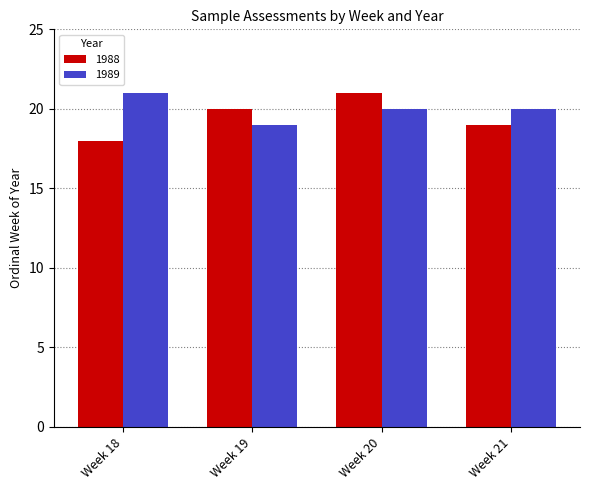

What is the difference between the maximum and minimum values in the 1988 series?

3